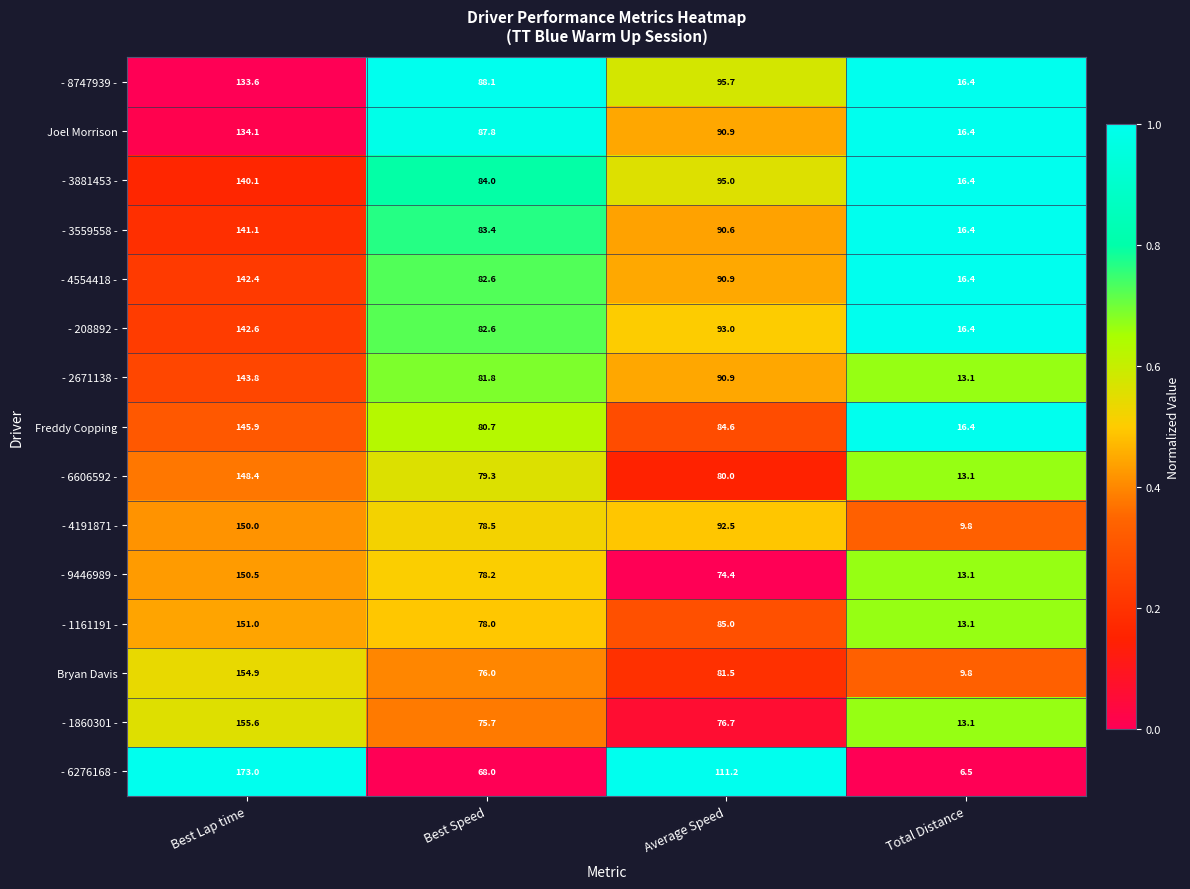

Rank the categories by - 9446989 - value from lowest to highest.

Total Distance, Average Speed, Best Speed, Best Lap time